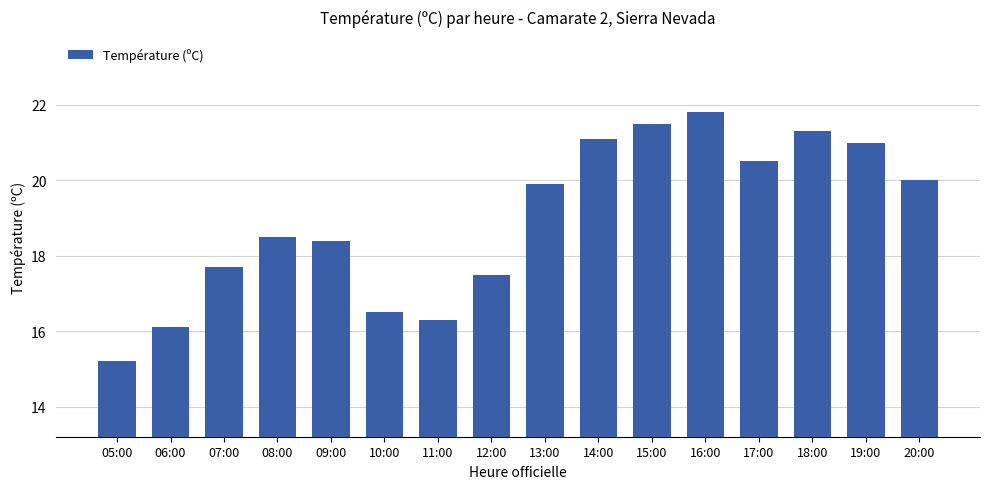

Reading right to left, what are all the values shown in this chart?

20.0	21.0	21.3	20.5	21.8	21.5	21.1	19.9	17.5	16.3	16.5	18.4	18.5	17.7	16.1	15.2